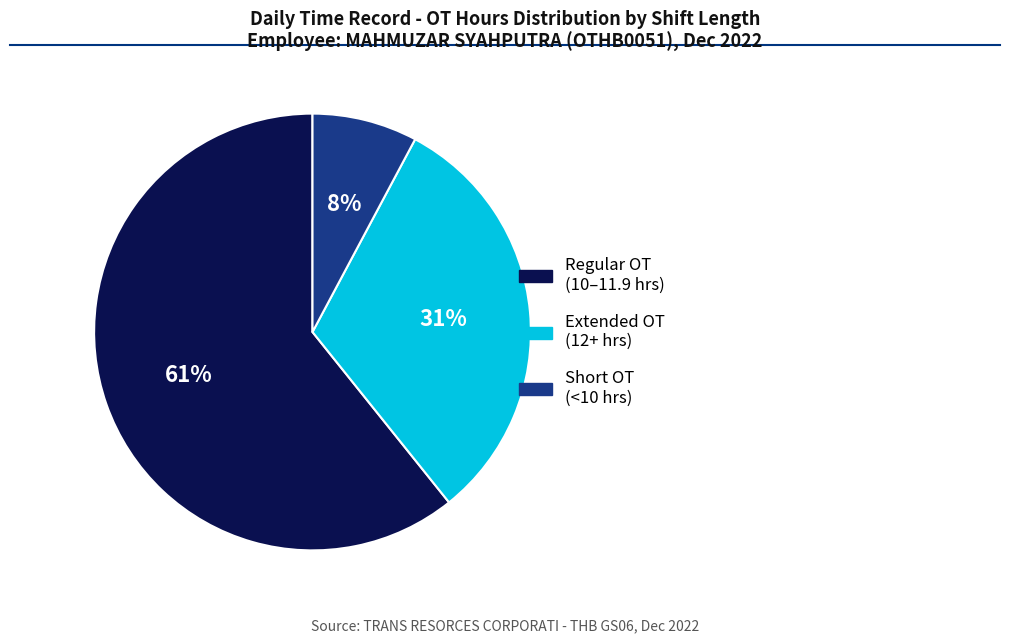

To the nearest percent, what is the difference between the largest and smallest slice percentages?

53%